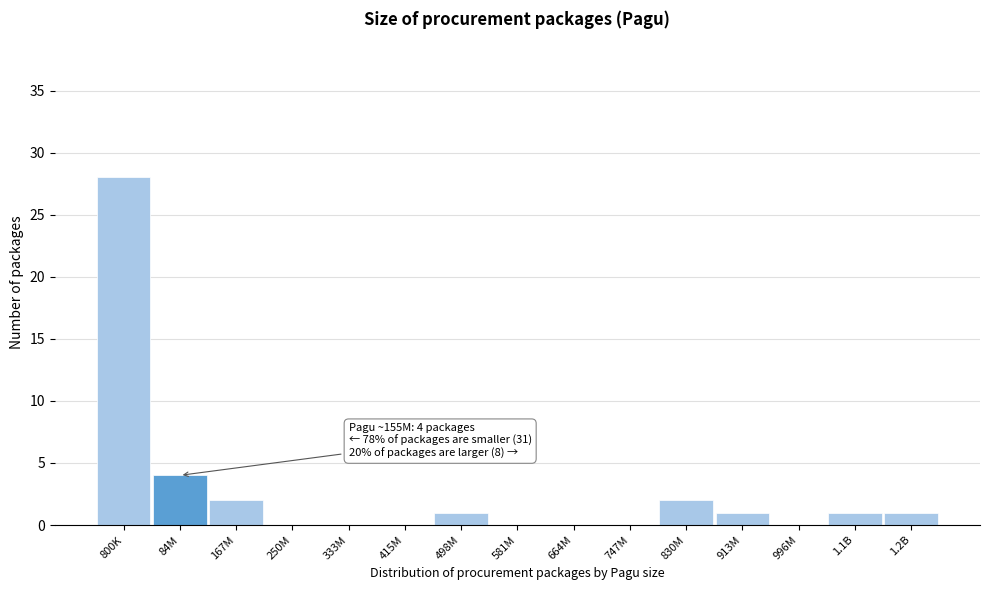

Reading left to right, extract all data points from this chart.

800K=28	84M=4	167M=2	250M=0	333M=0	415M=0	498M=1	581M=0	664M=0	747M=0	830M=2	913M=1	996M=0	1.1B=1	1.2B=1